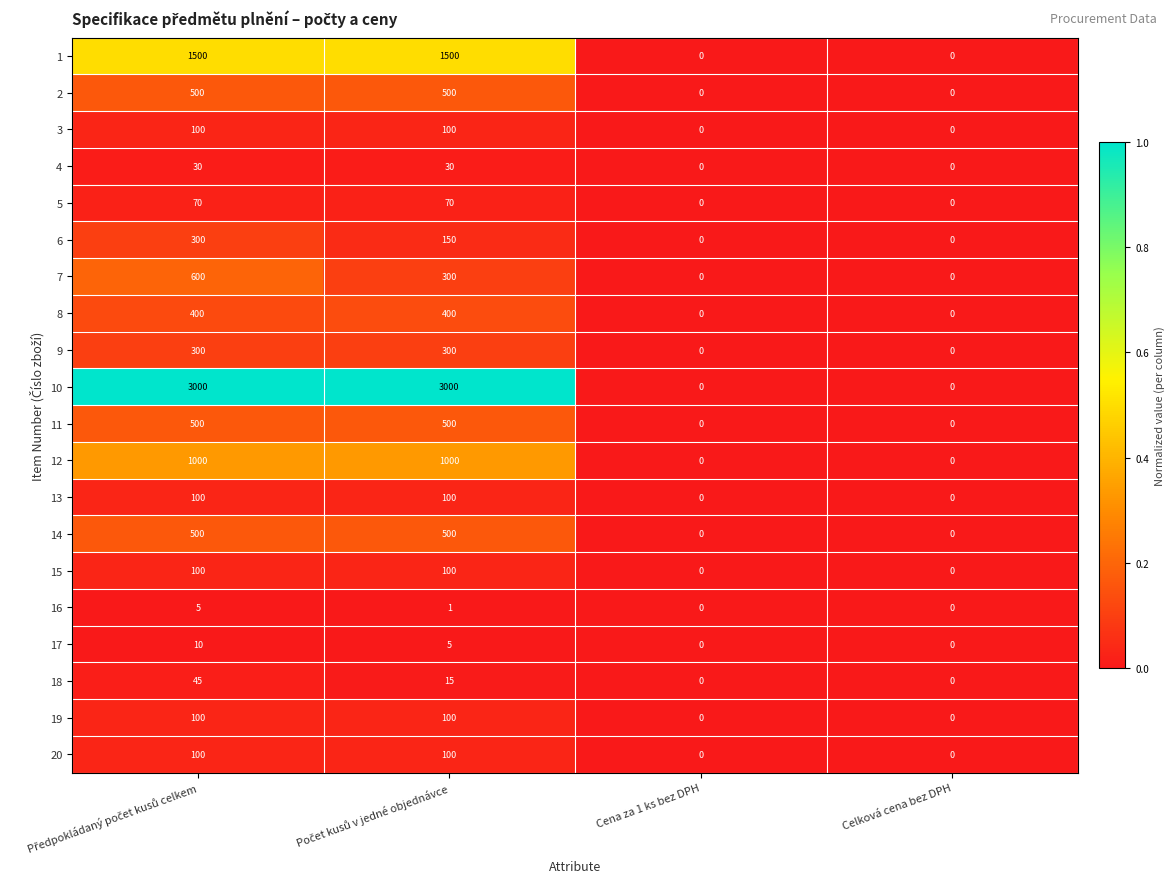

The 11 series shows 0 at Celková cena bez DPH. True or false?

True